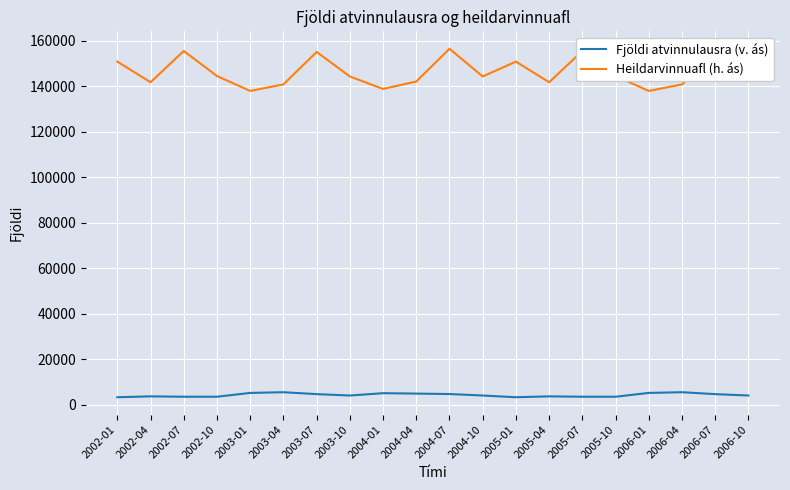

List the series in order of their overall mean, lowest first.

Fjöldi atvinnulausra (v. ás), Heildarvinnuafl (h. ás)